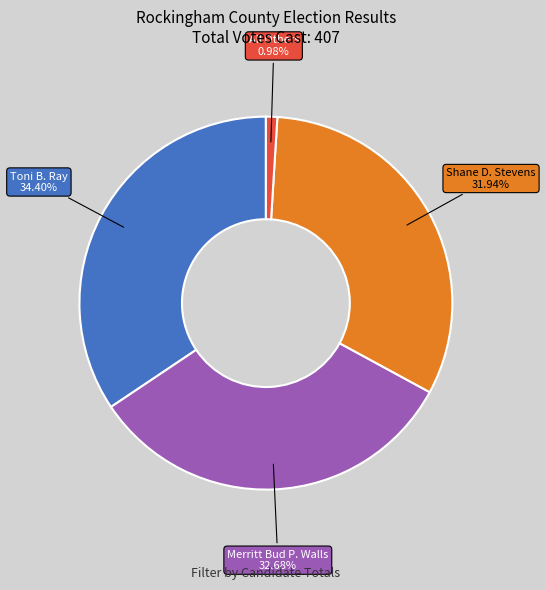

To the nearest percent, what percentage of the pie is Merritt Bud P. Walls?

33%